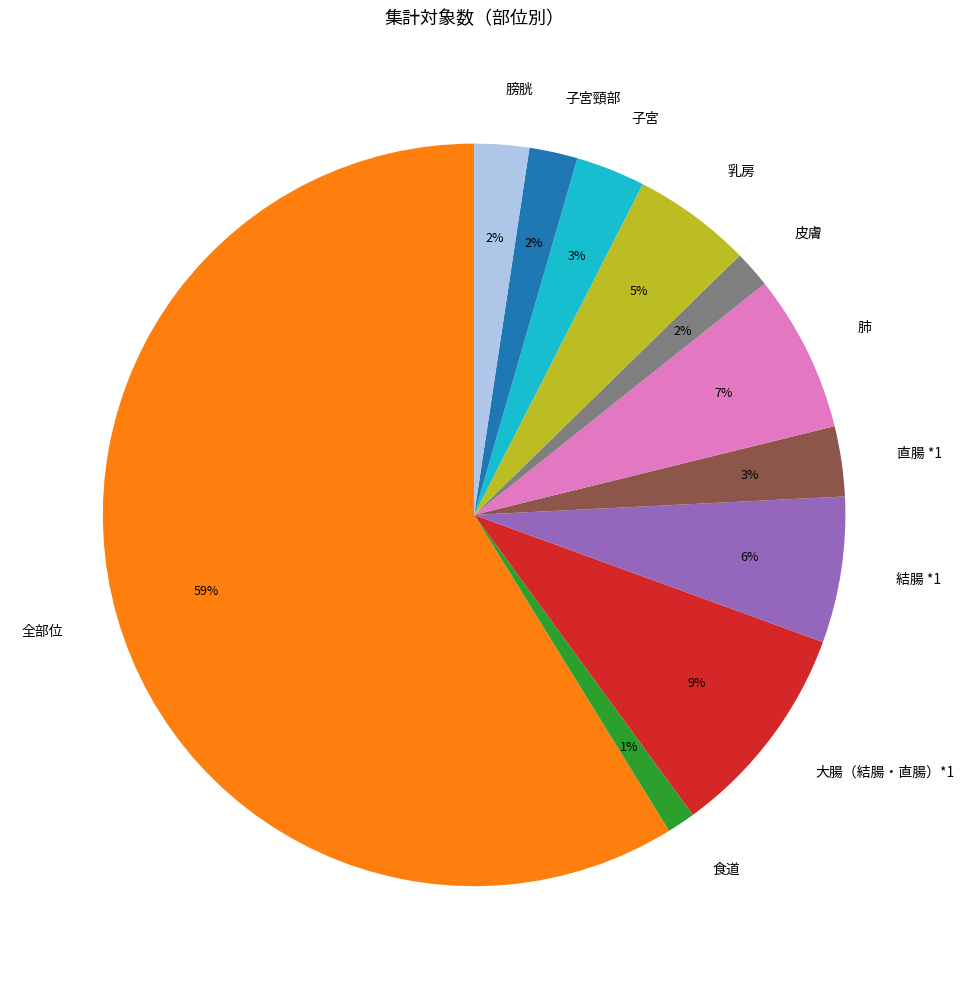

To the nearest percent, what portion does 食道 represent?

1%